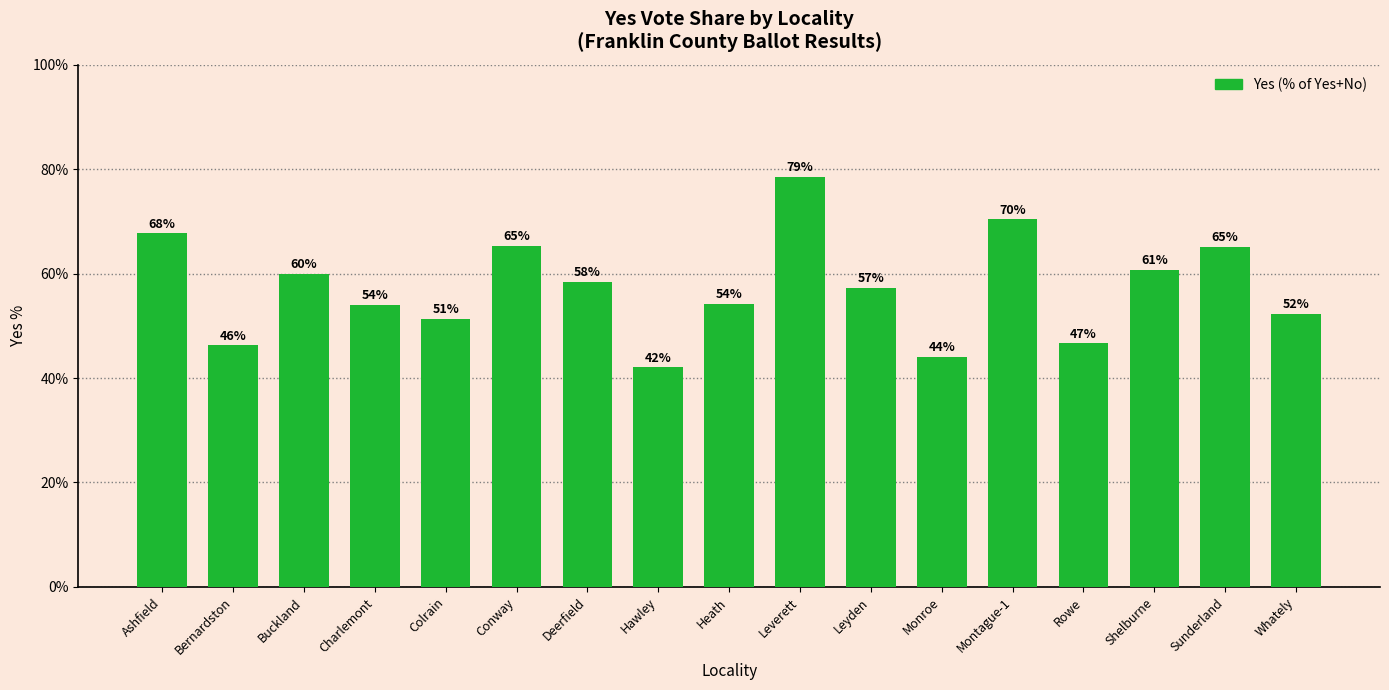

What is the label of the 6th bar from the left?

Conway